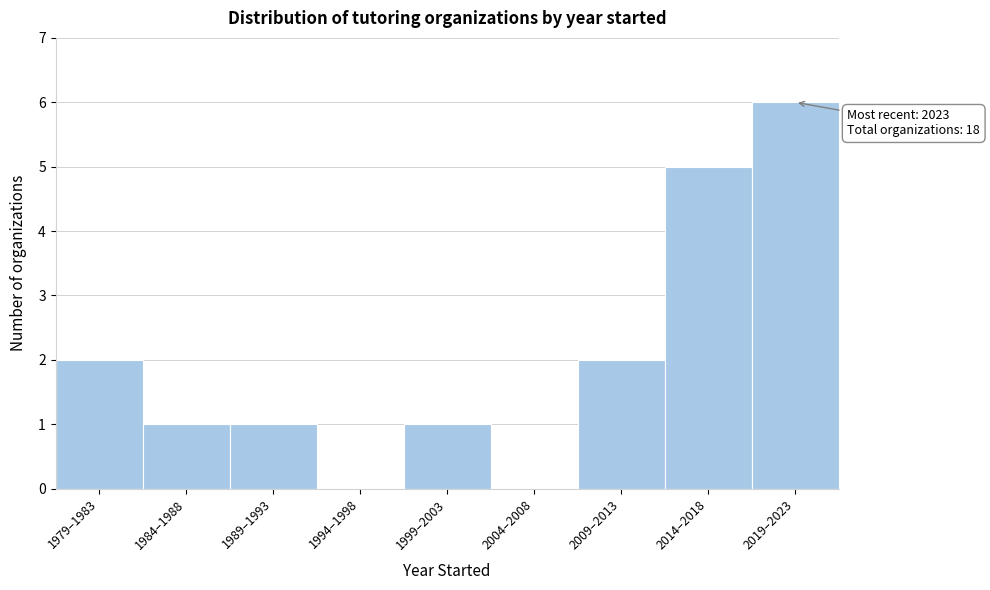

Reading left to right, what are all the values shown in this chart?

1979–1983=2	1984–1988=1	1989–1993=1	1994–1998=0	1999–2003=1	2004–2008=0	2009–2013=2	2014–2018=5	2019–2023=6